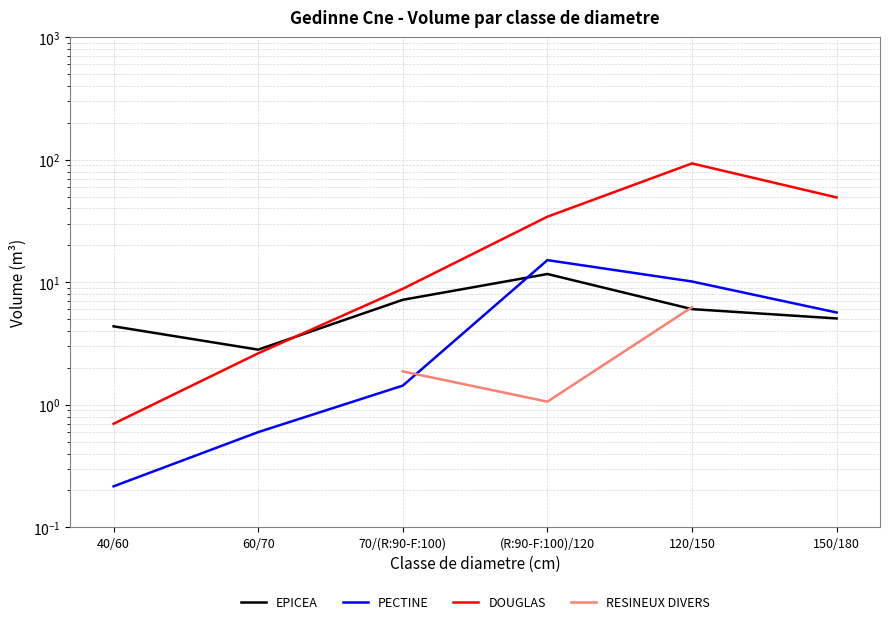

True or false: PECTINE and EPICEA cross at least once.

True